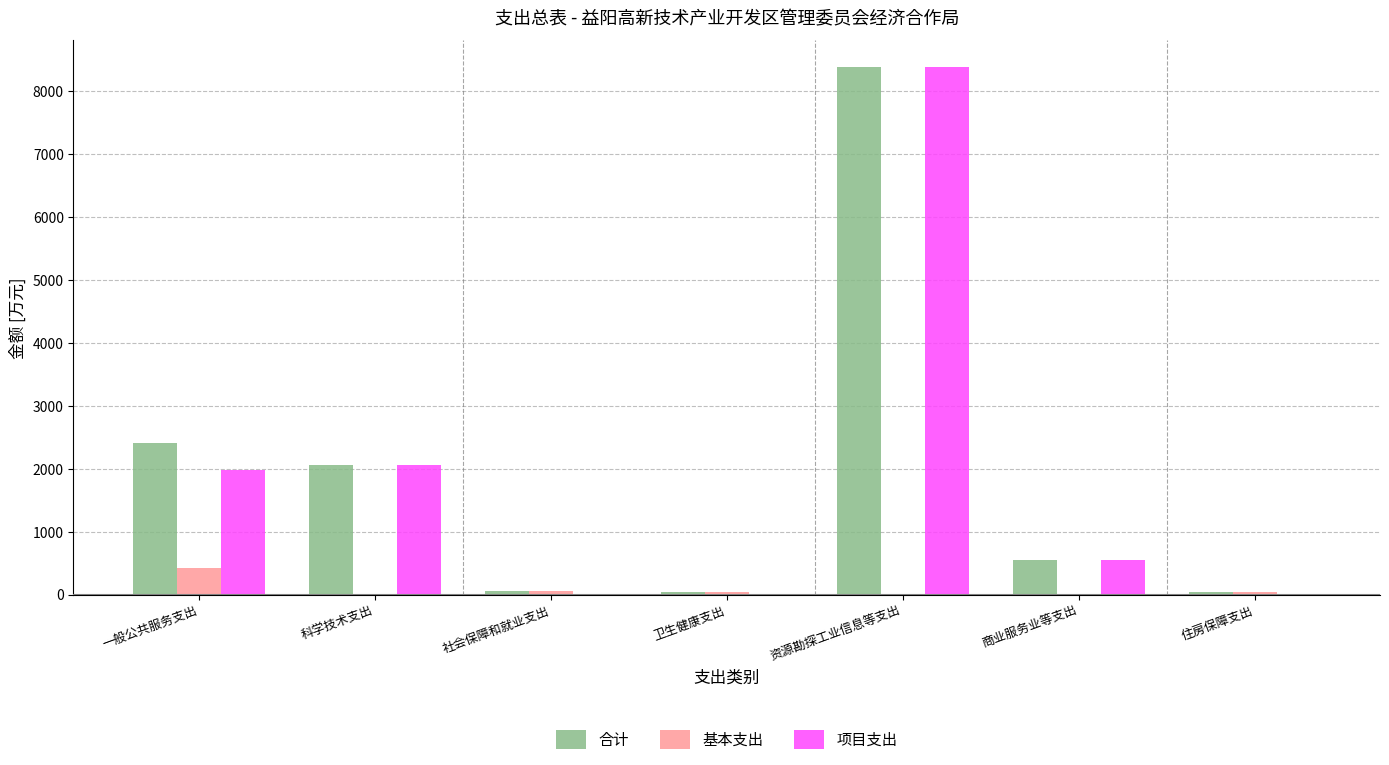

What is the sum of all 合计 values?

13503.9